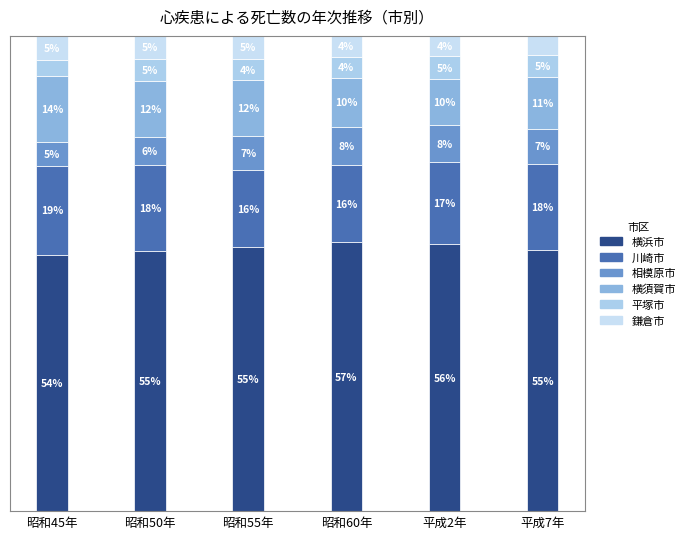

What is the label of the 6th bar from the left?

平成7年